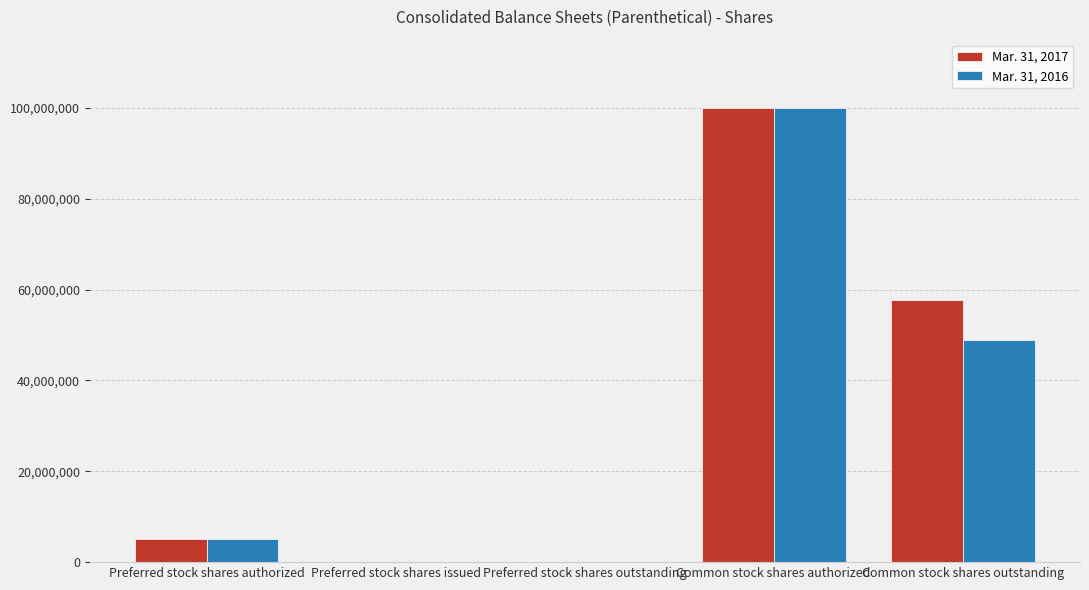

Is it true that Mar. 31, 2017 equals 0 at Preferred stock shares outstanding?

True